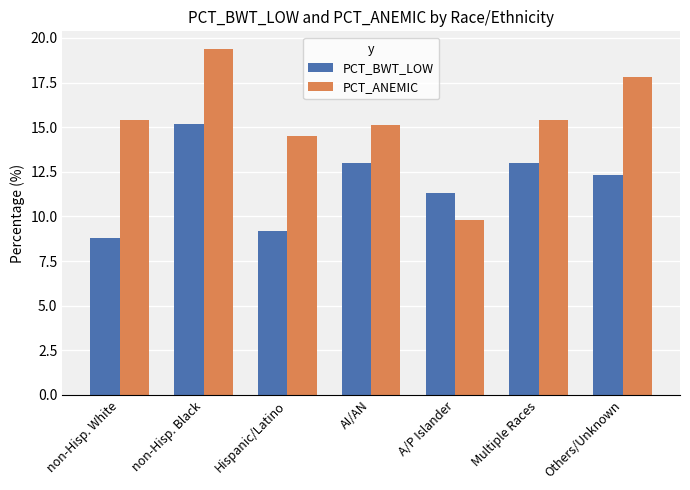

What is the label of the 7th bar from the left?

Others/Unknown